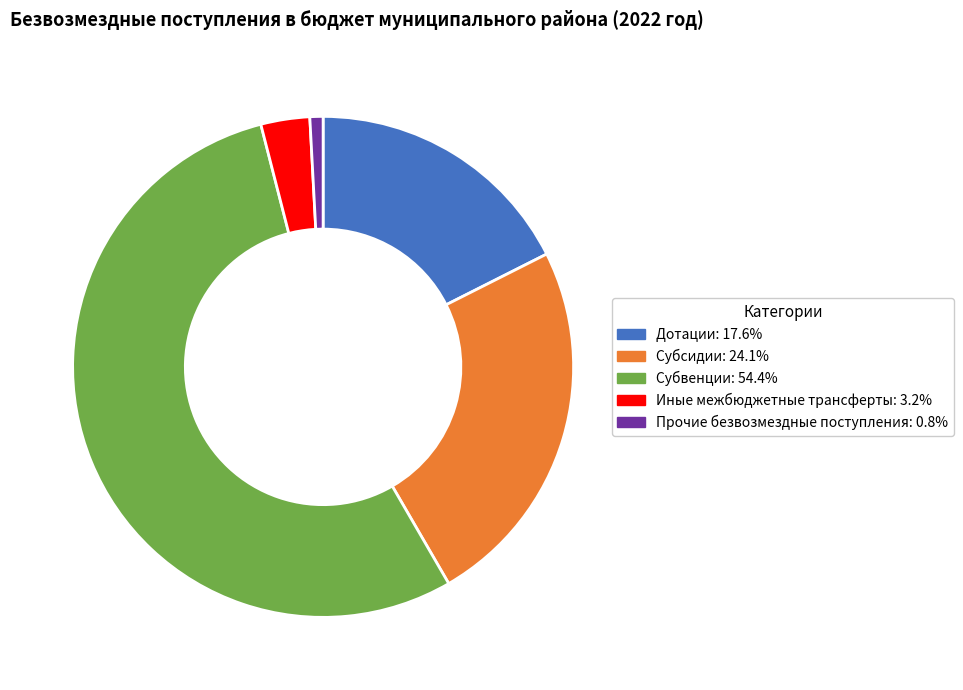

What is the largest slice in the pie chart?

Субвенции